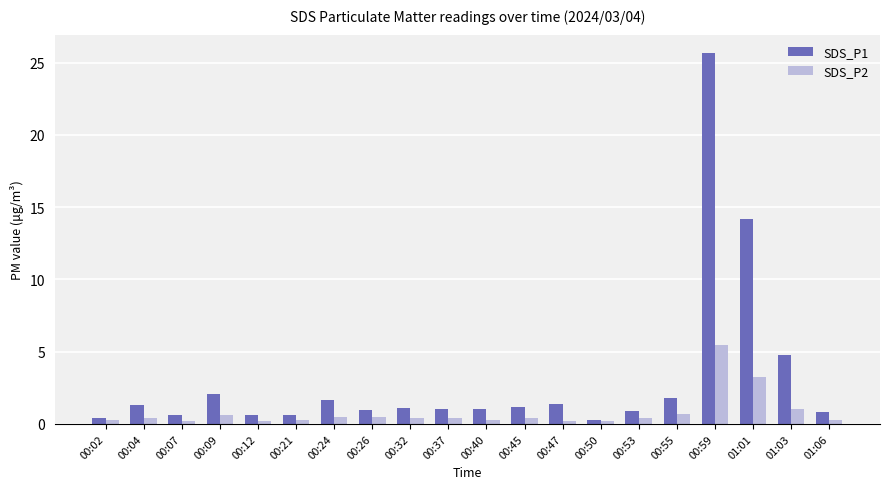

What is the highest value of the SDS_P2 series?

5.5